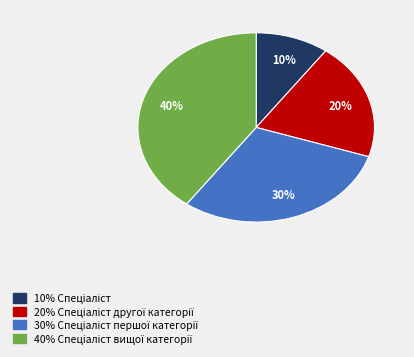

To the nearest percent, what is the difference between the largest and smallest slice percentages?

30%